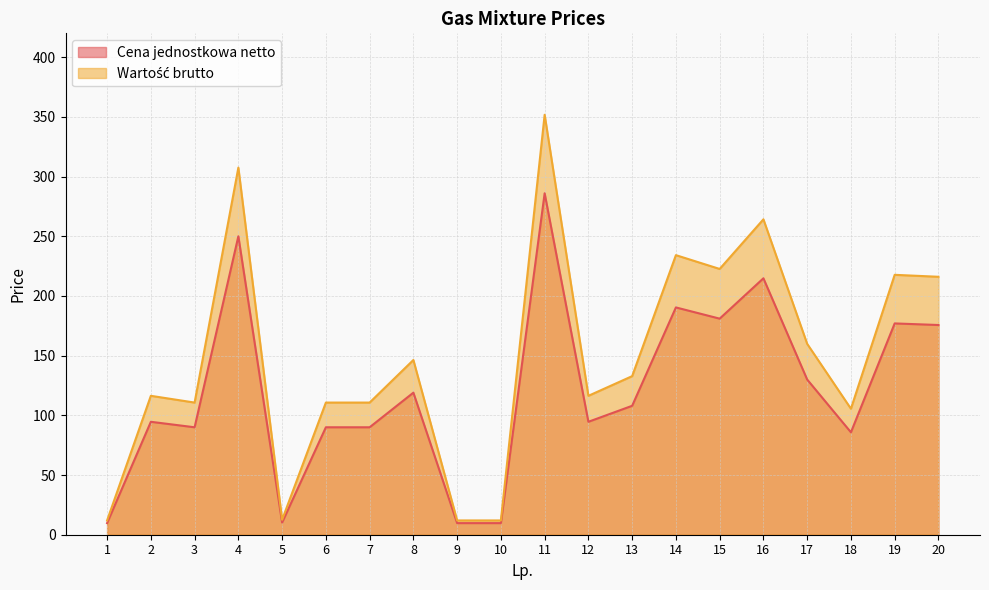

True or false: Wartość brutto and Cena jednostkowa netto cross at least once.

False